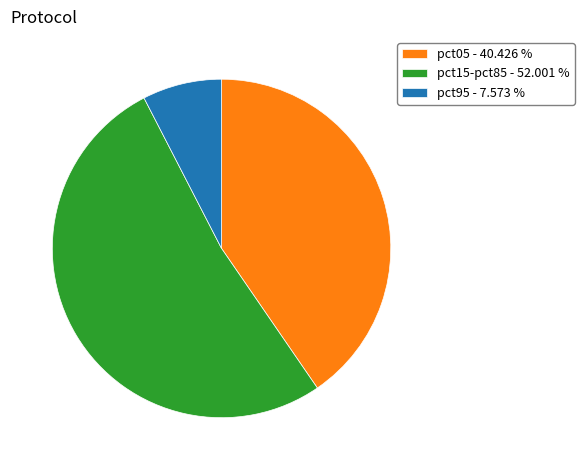

What is the ratio of the value at pct15-pct85 - 52.001 % to the value at pct05 - 40.426 %?

1.3